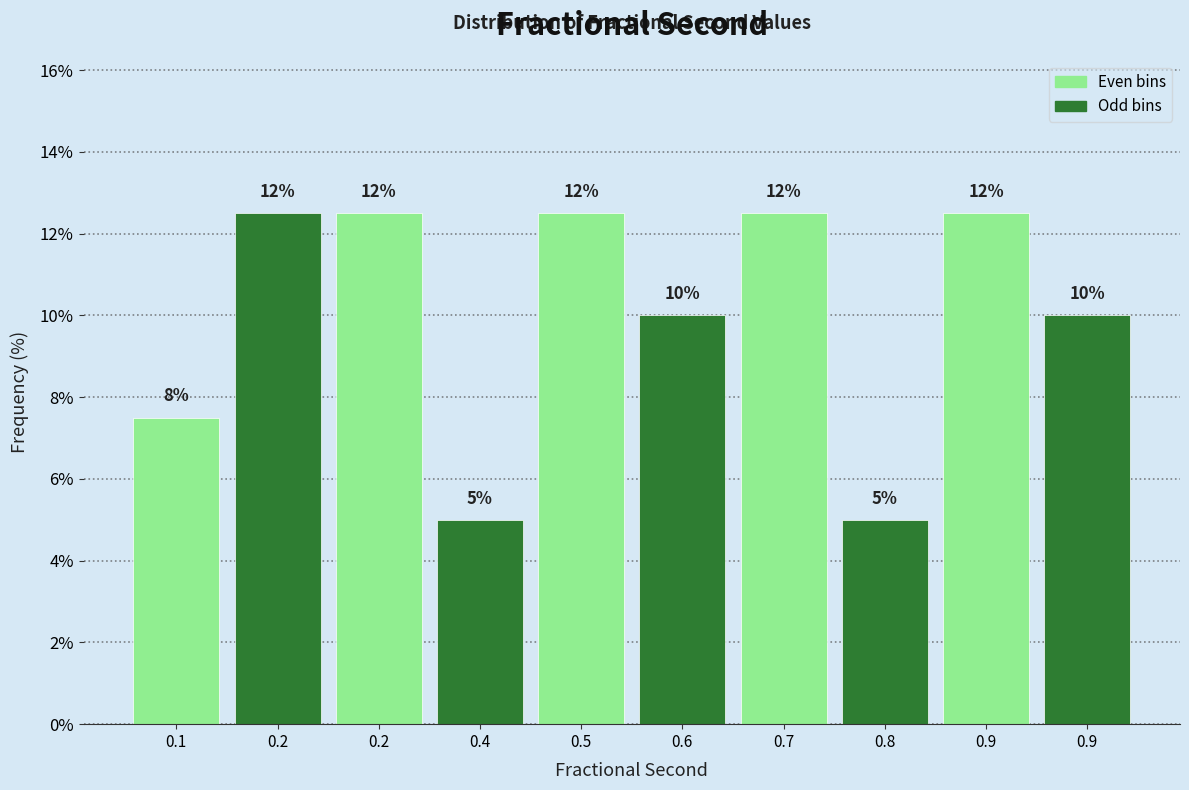

How many bars are there in total?

10